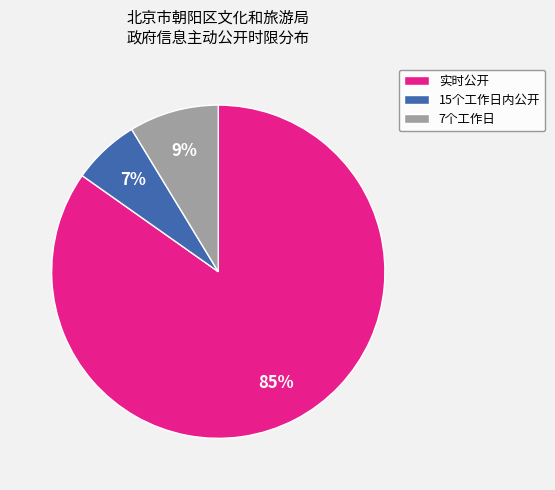

Which slice represents more than half of the pie?

实时公开